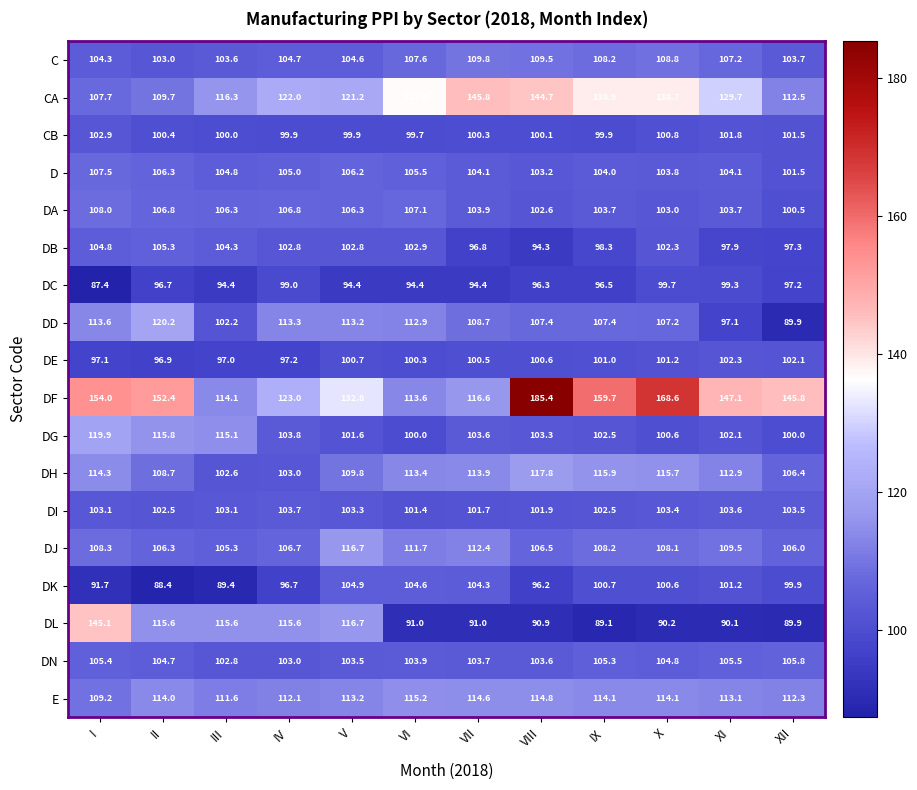

The value of DA at XII is 100.5. True or false?

True